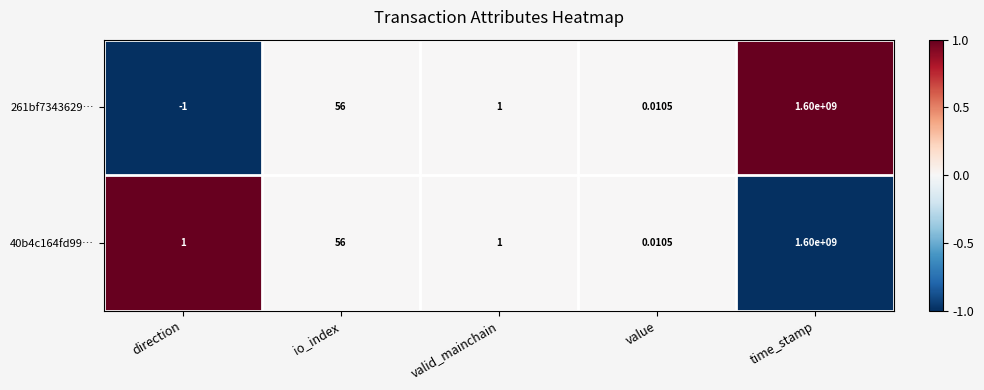

What is the spread (max minus min) of values at direction?

2.0